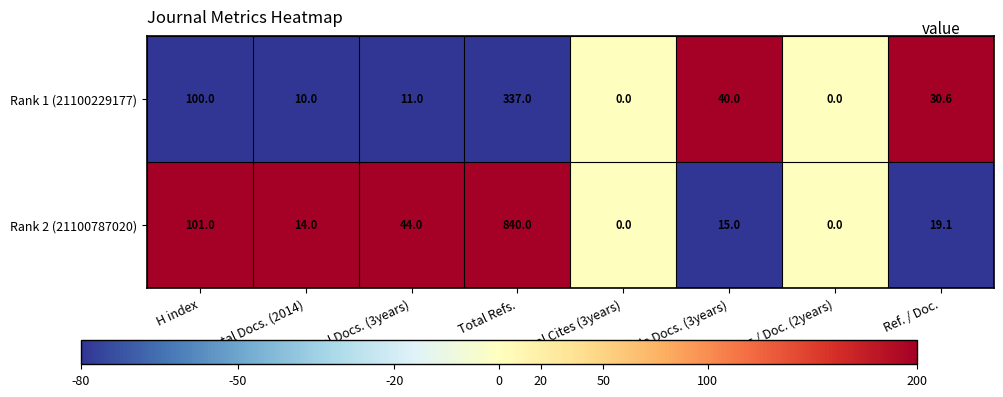

What is the total value across all series at H index?

201.0